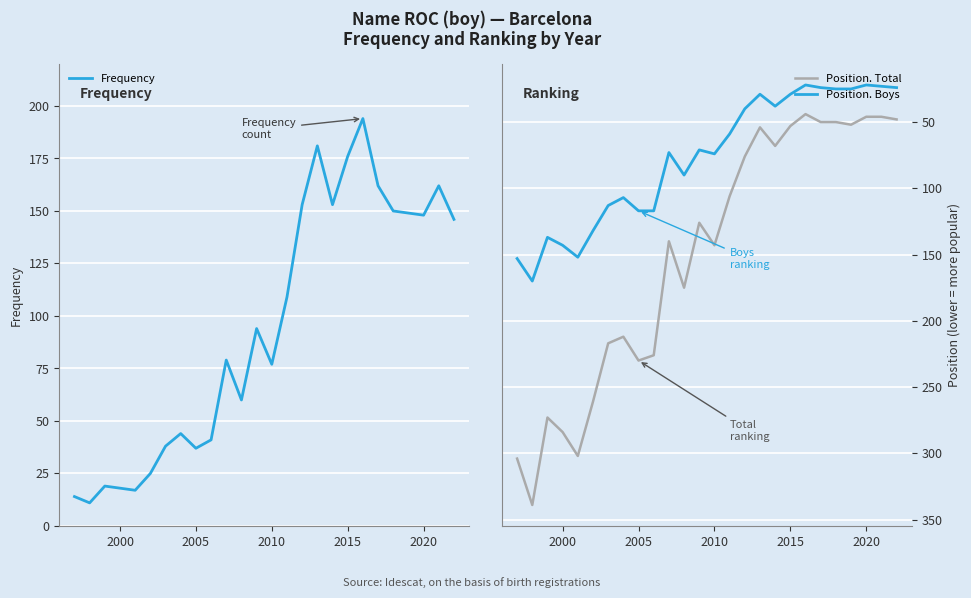

What is the difference between the maximum and minimum values in the Frequency series?

183